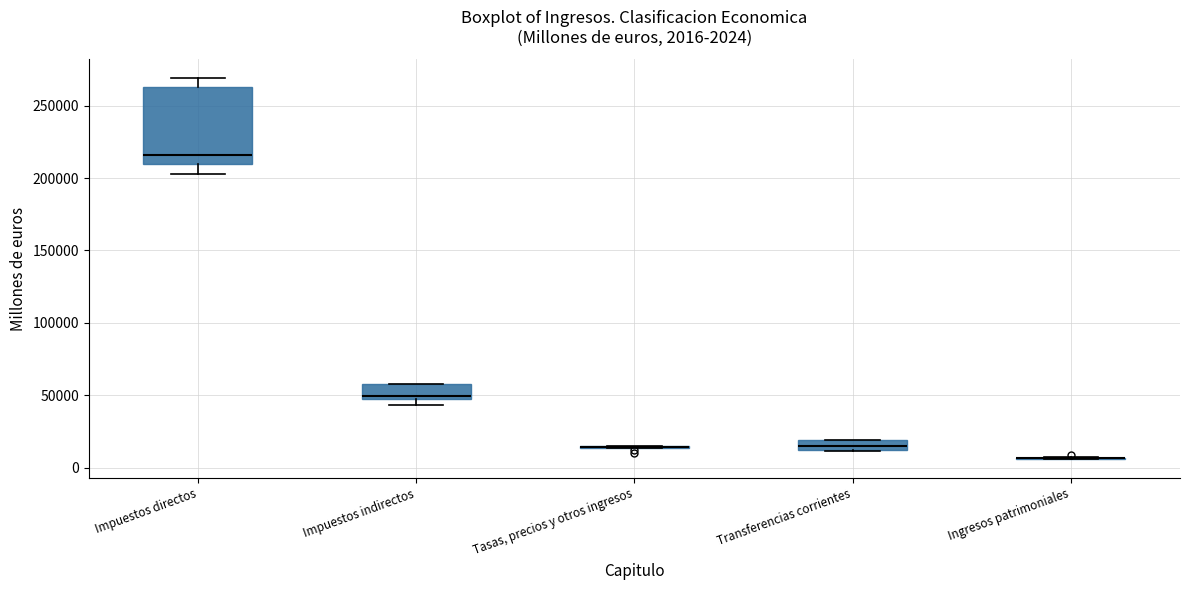

Which box is the tallest, from its lower edge to its upper edge?

Impuestos directos